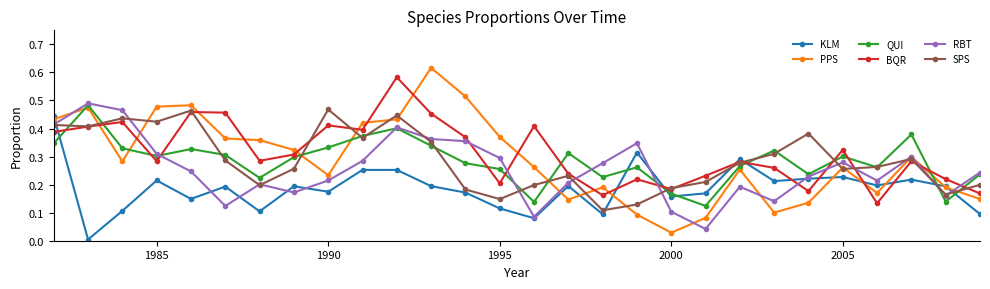

True or false: RBT has more than 0 points higher than both neighbors.

True